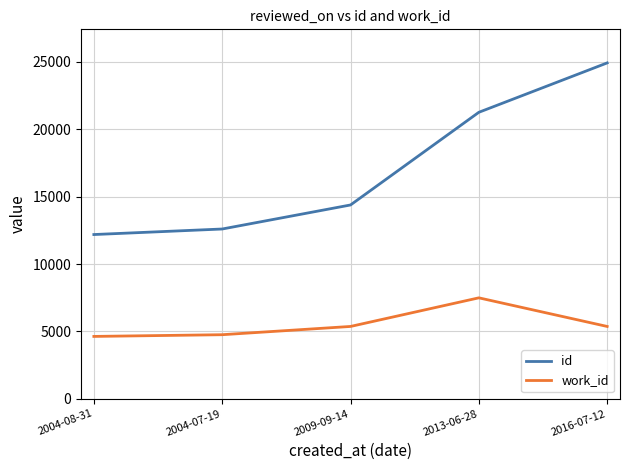

Where is id nearest to the value 18557?

2013-06-28